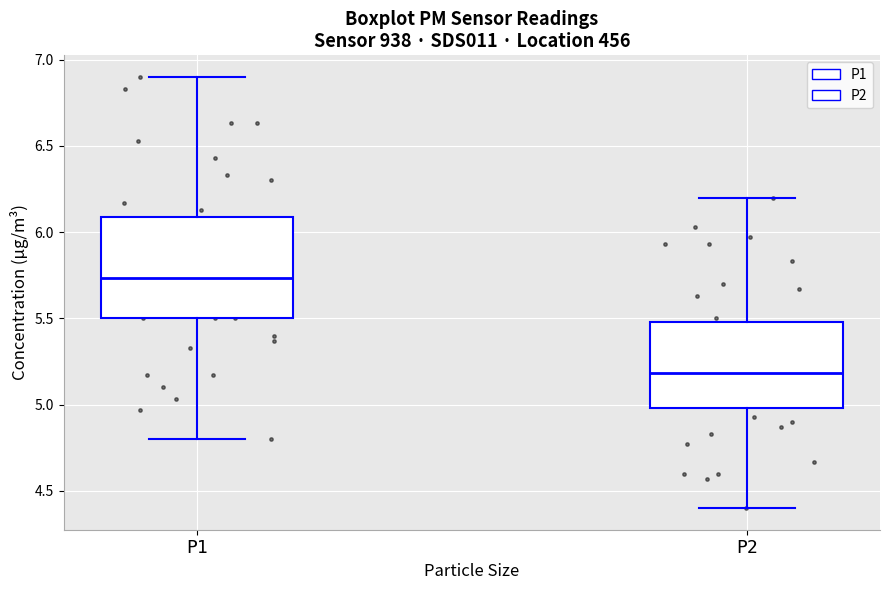

Reading left to right, read every box against the y-axis: the position of its median line, the range the box covers, and the ends of its whiskers. The values are not printed on the chart, so give them approximately, as read against the axis.

P1: median 5.75, box 5.50 to 6.10, whiskers 4.80 to 6.90
P2: median 5.20, box 5.00 to 5.50, whiskers 4.40 to 6.20